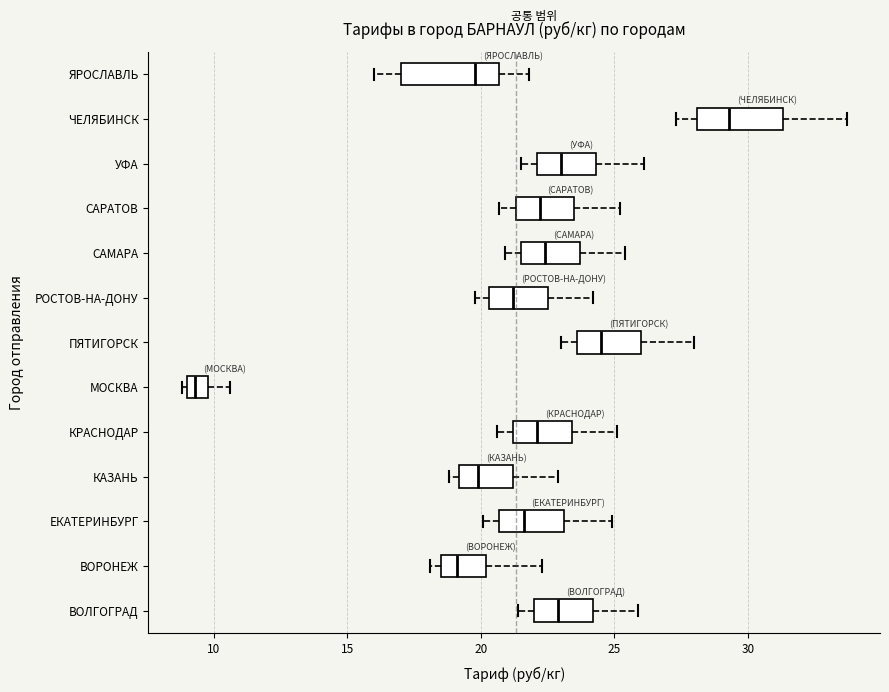

Reading bottom to top, transcribe this box plot: for each box, give where its median line is, the range the box spans, and where its two whiskers end, as read against the x-axis. The values are not printed on the chart, so give them approximately, as read against the axis.

ВОЛГОГРАД: median 23.0, box 22.0 to 24.0, whiskers 21.5 to 26.0
ВОРОНЕЖ: median 19.0, box 18.5 to 20.0, whiskers 18.0 to 22.5
ЕКАТЕРИНБУРГ: median 21.5, box 20.5 to 23.0, whiskers 20.0 to 25.0
КАЗАНЬ: median 20.0, box 19.0 to 21.0, whiskers 19.0 (just left of the box's left edge) to 23.0
КРАСНОДАР: median 22.0, box 21.0 to 23.5, whiskers 20.5 to 25.0
МОСКВА: median 9.5, box 9.0 to 10.0, whiskers 9.0 (just left of the box's left edge) to 10.5
ПЯТИГОРСК: median 24.5, box 23.5 to 26.0, whiskers 23.0 to 28.0
РОСТОВ-НА-ДОНУ: median 21.0, box 20.5 to 22.5, whiskers 20.0 to 24.0
САМАРА: median 22.5, box 21.5 to 23.5, whiskers 21.0 to 25.5
САРАТОВ: median 22.0, box 21.5 to 23.5, whiskers 20.5 to 25.0
УФА: median 23.0, box 22.0 to 24.5, whiskers 21.5 to 26.0
ЧЕЛЯБИНСК: median 29.5, box 28.0 to 31.5, whiskers 27.5 to 33.5
ЯРОСЛАВЛЬ: median 20.0, box 17.0 to 20.5, whiskers 16.0 to 22.0